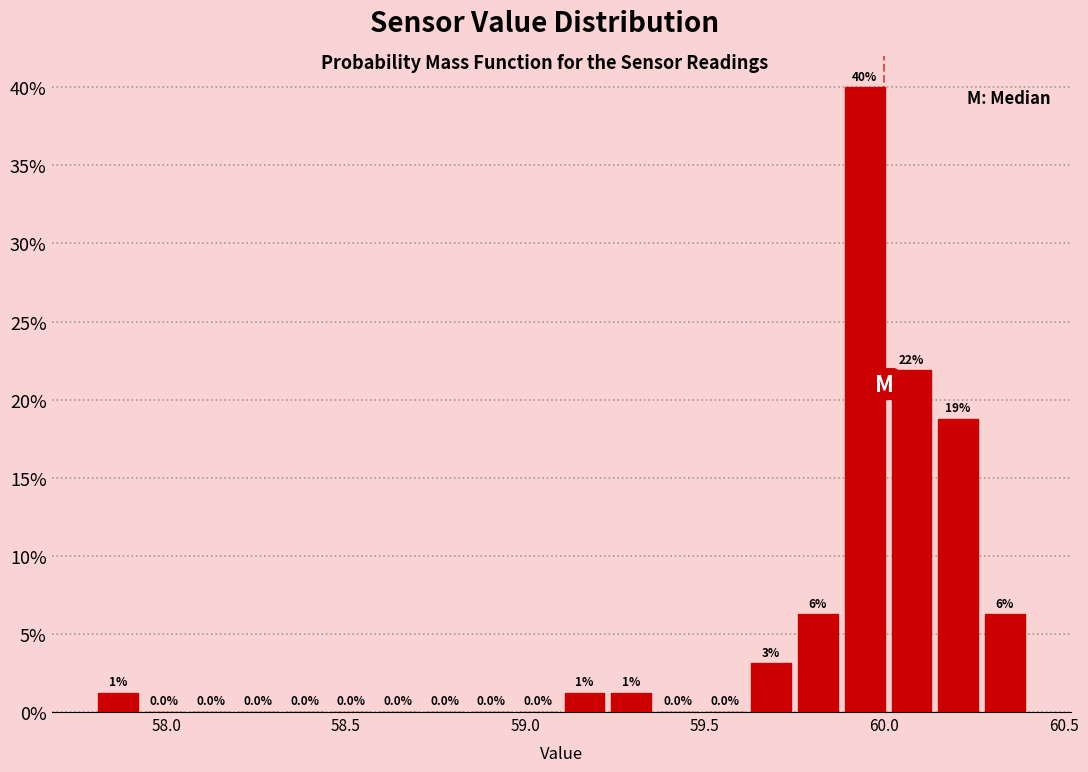

Around what value on the x-axis is the tallest bar? Give the approximate position of its centre, as read against the axis.

59.95